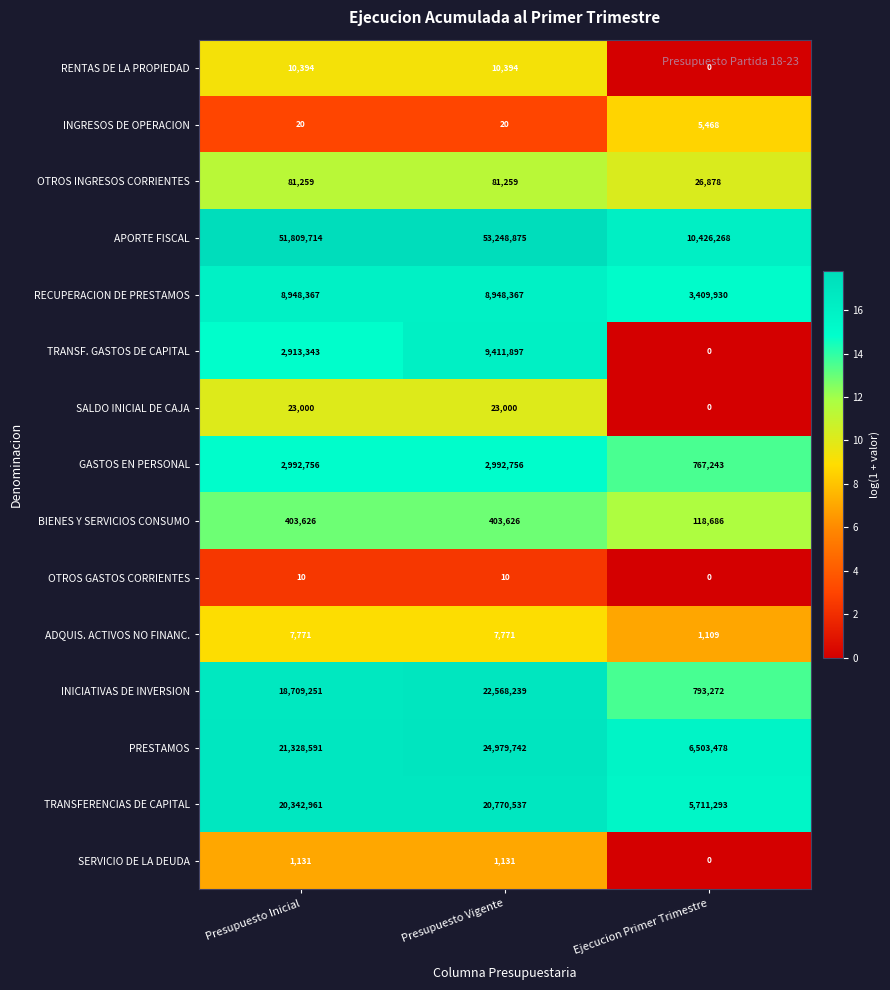

At how many categories does at least one series exceed 12?

3